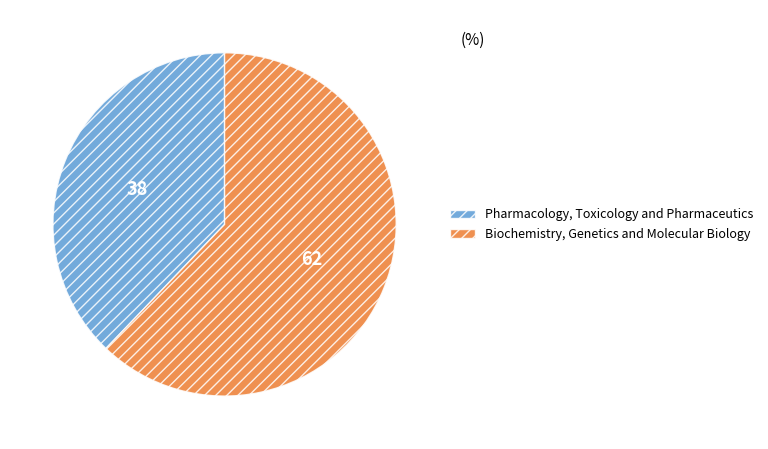

Is there a majority slice in this chart?

Yes